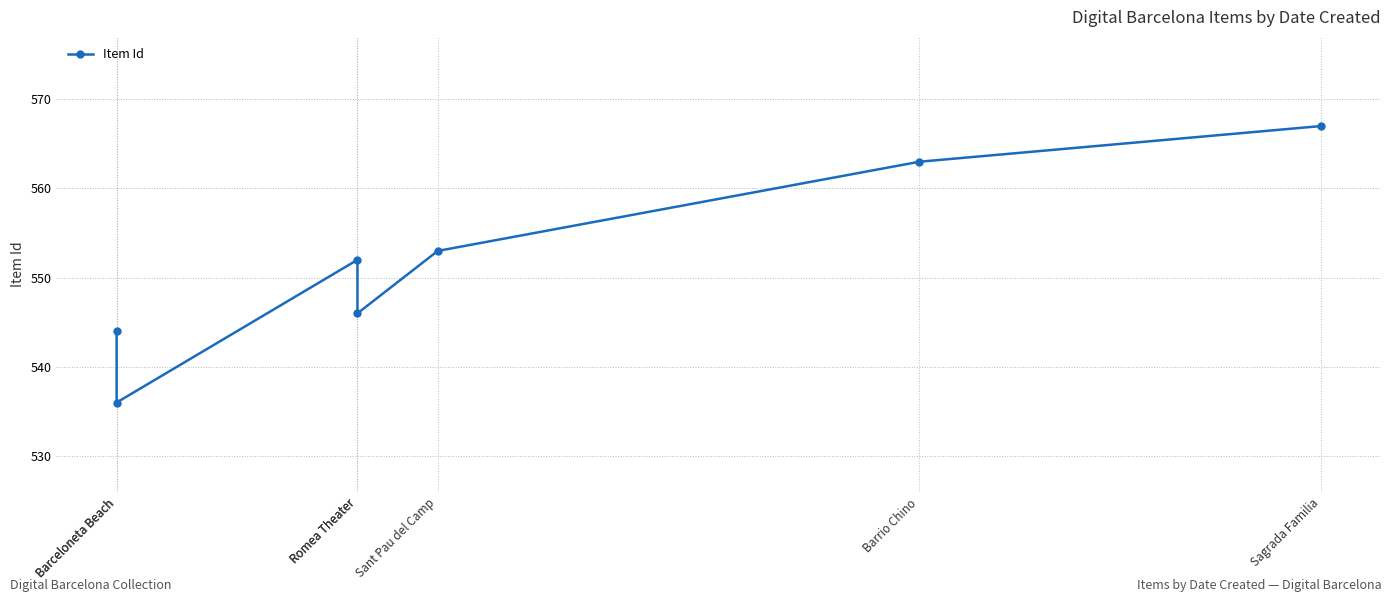

What is the value of the 3rd point from the left?

552